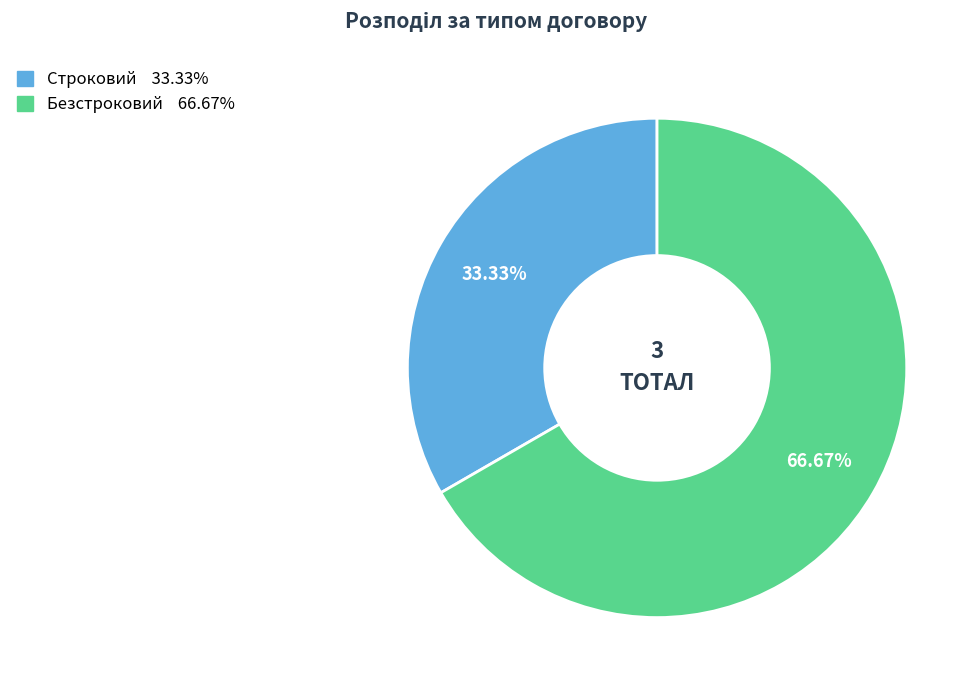

Which slice is the largest?

Безстроковий